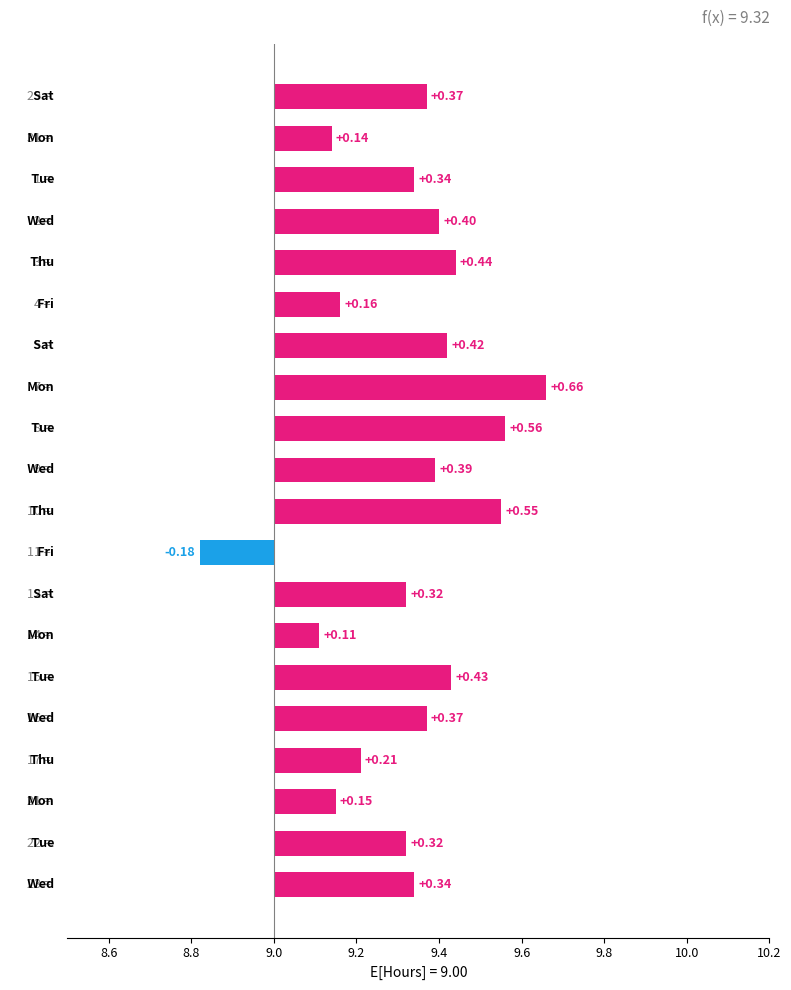

What position from the left is 2-Wed?

4